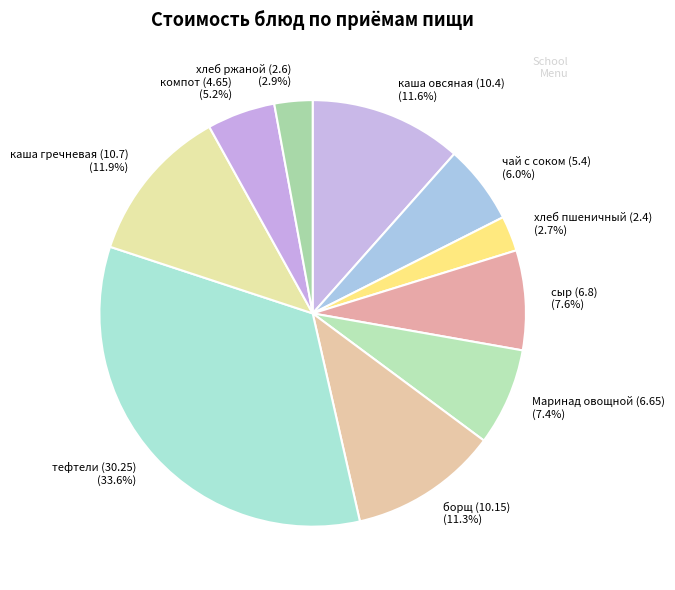

What is the ratio of the value at чай с соком (5.4) to the value at каша гречневая (10.7)?

0.5